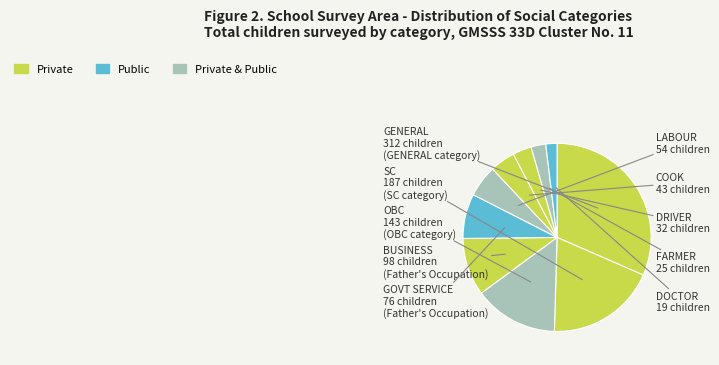

Does GOVT SERVICE represent more than half of the total?

No